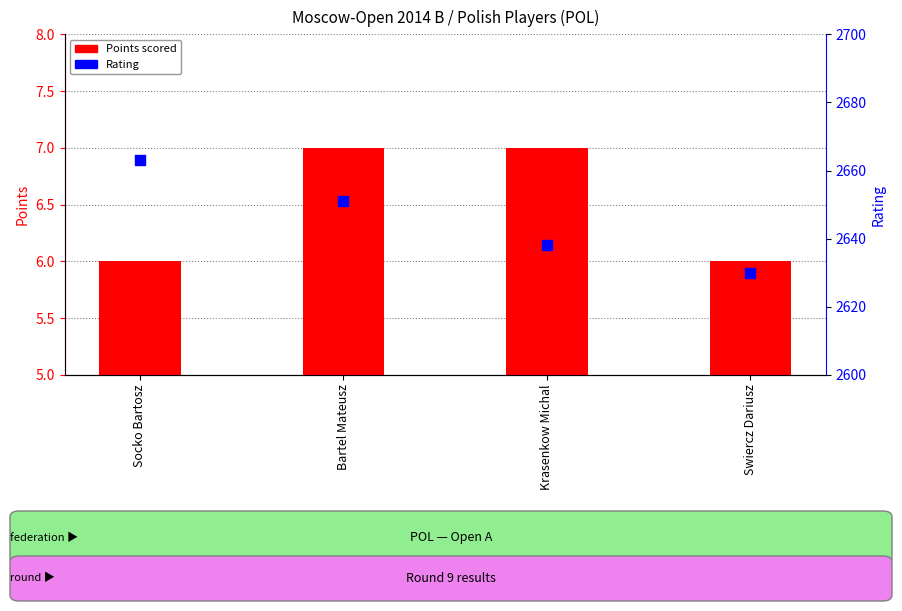

Which series reaches the minimum Y coordinate?

Points scored